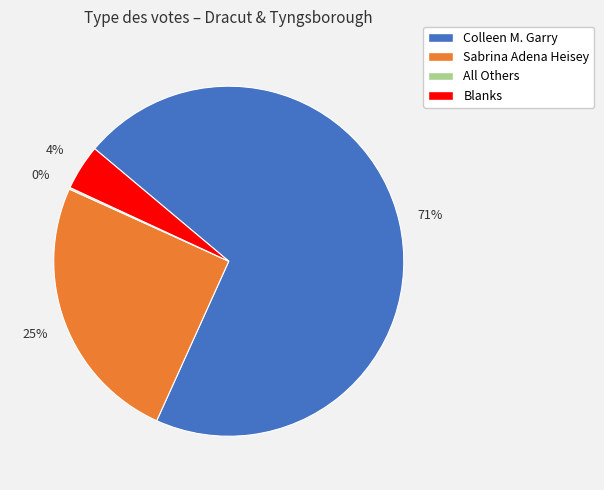

To the nearest percent, what portion does Colleen M. Garry represent?

71%